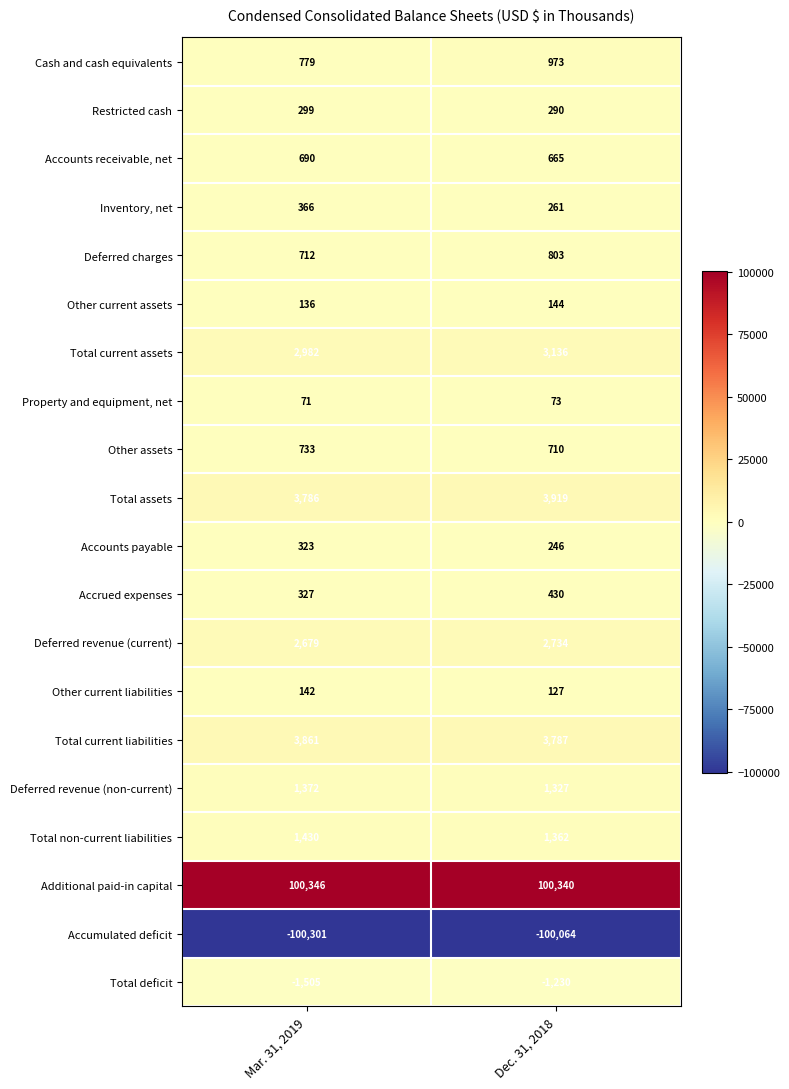

Where is Total deficit nearest to the value -1367?

Dec. 31, 2018